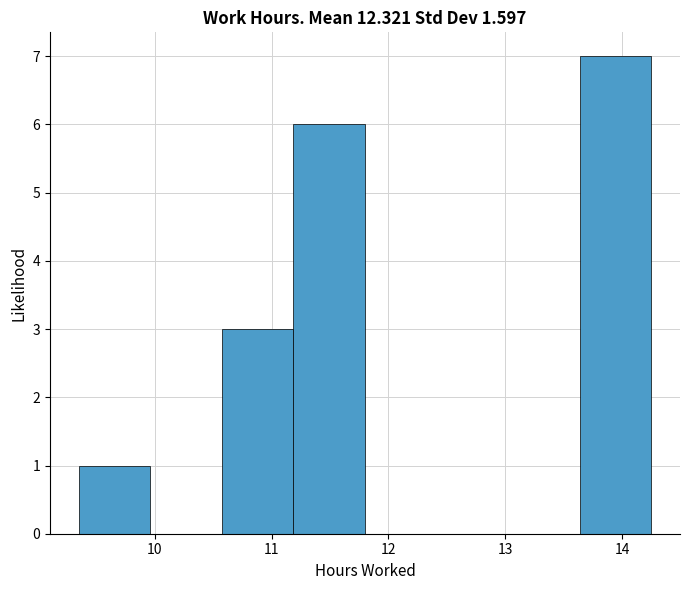

Reading left to right, list every bar in this chart as the range it spans on the x-axis followed by its height. Neither the bar edges nor the heights are printed on the chart, so give them approximately, as read against the axes.

9.4 to 10.0: 1
10.0 to 10.6: 0
10.6 to 11.2: 3
11.2 to 11.8: 6
11.8 to 12.4: 0
12.4 to 13.0: 0
13.0 to 13.6: 0
13.6 to 14.3: 7